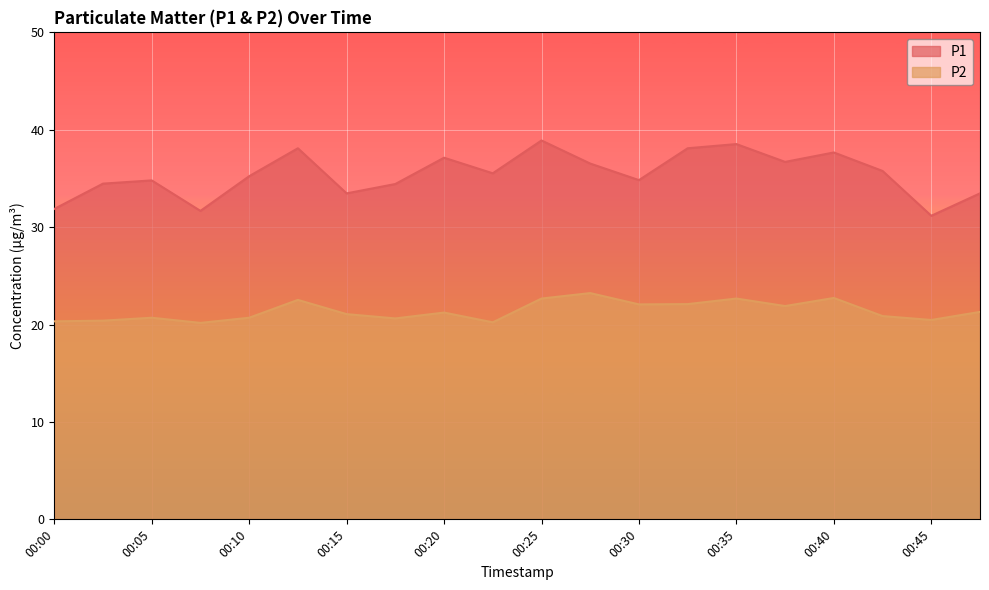

At which category does P1 reach its first local peak?

00:05